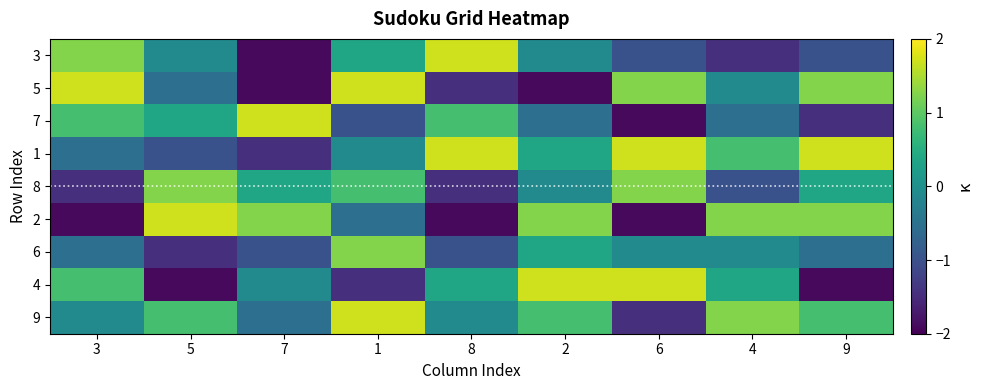

List the series in order of their peak value, lowest first.

8, 6, 3, 5, 7, 1, 2, 4, 9